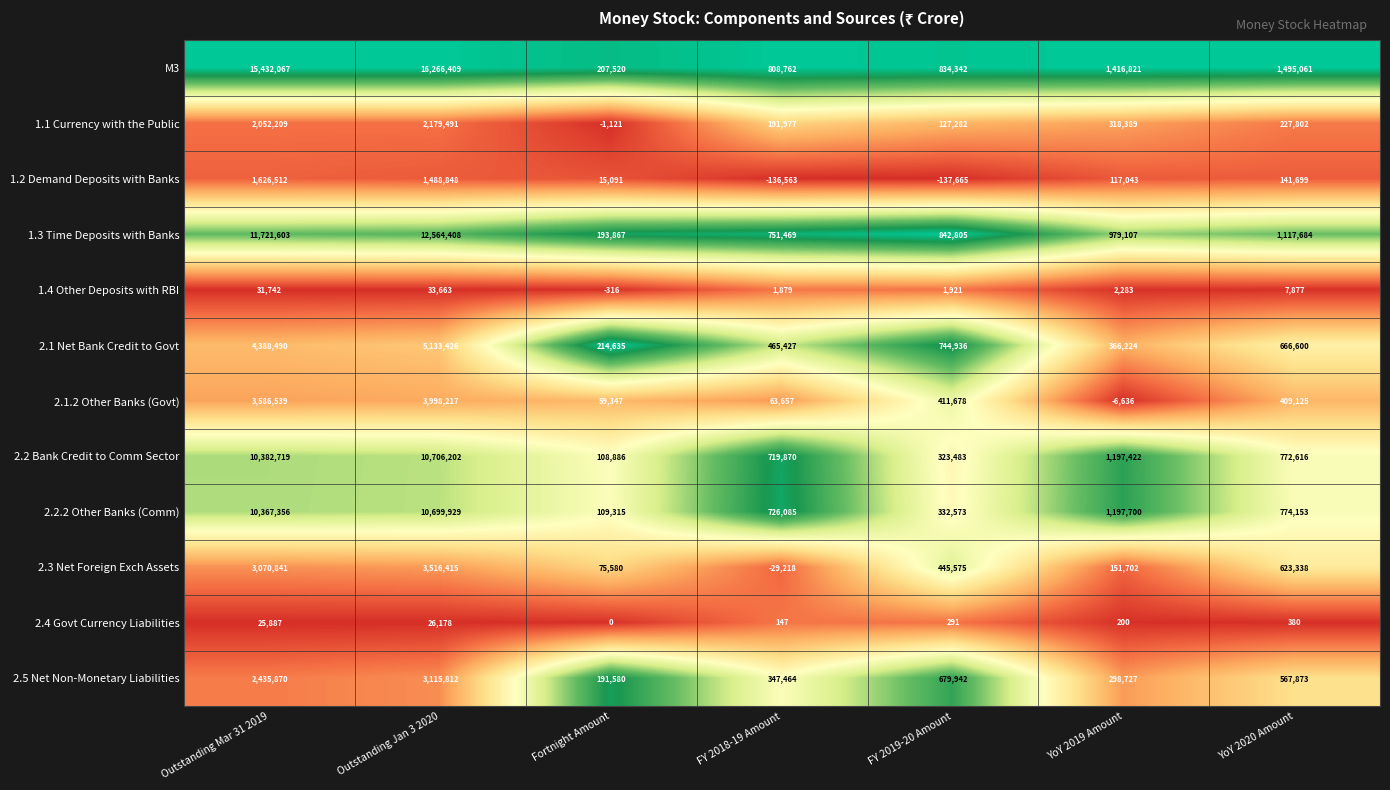

At which label does 2.5 Net Non-Monetary Liabilities first exceed 567873?

Outstanding Mar 31 2019